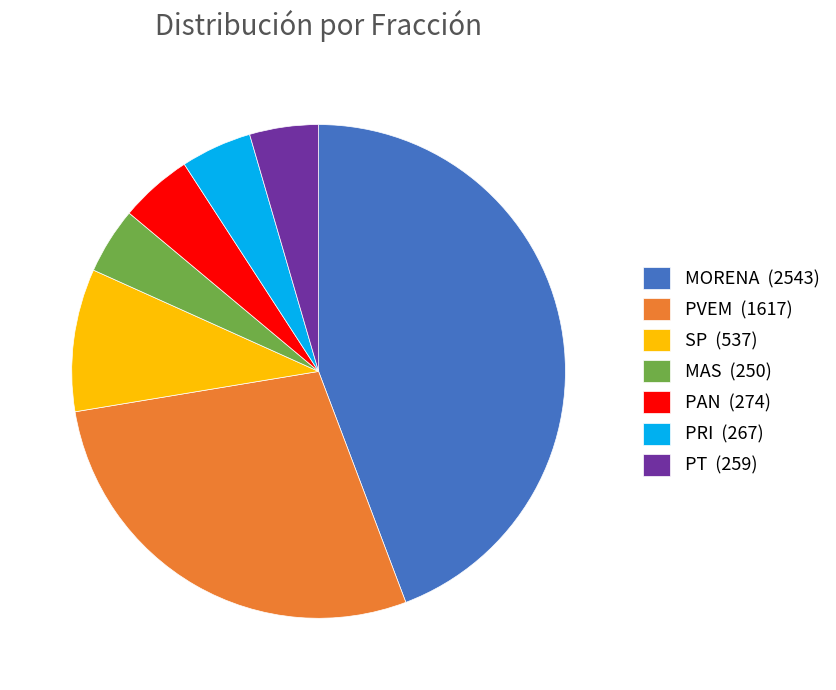

Which category has the biggest portion of the pie?

MORENA